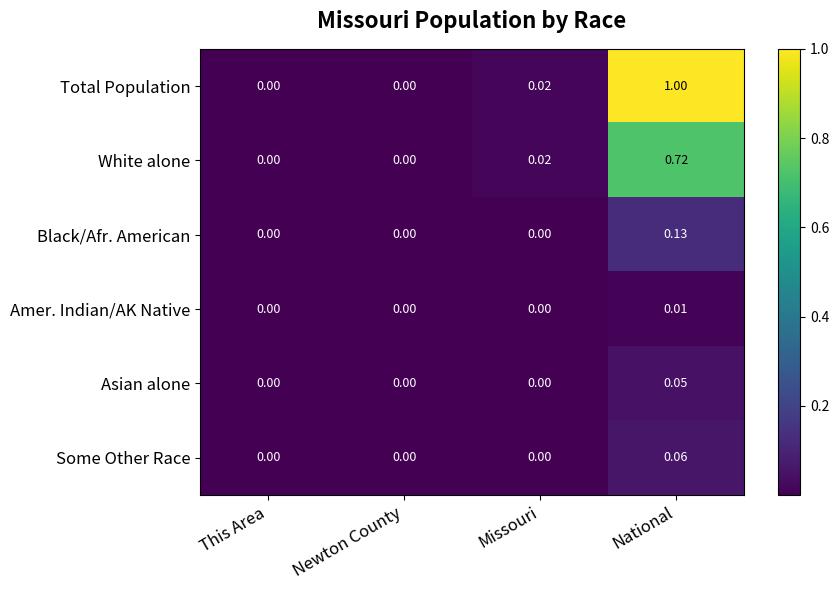

At which category is the sum across all series the highest?

National